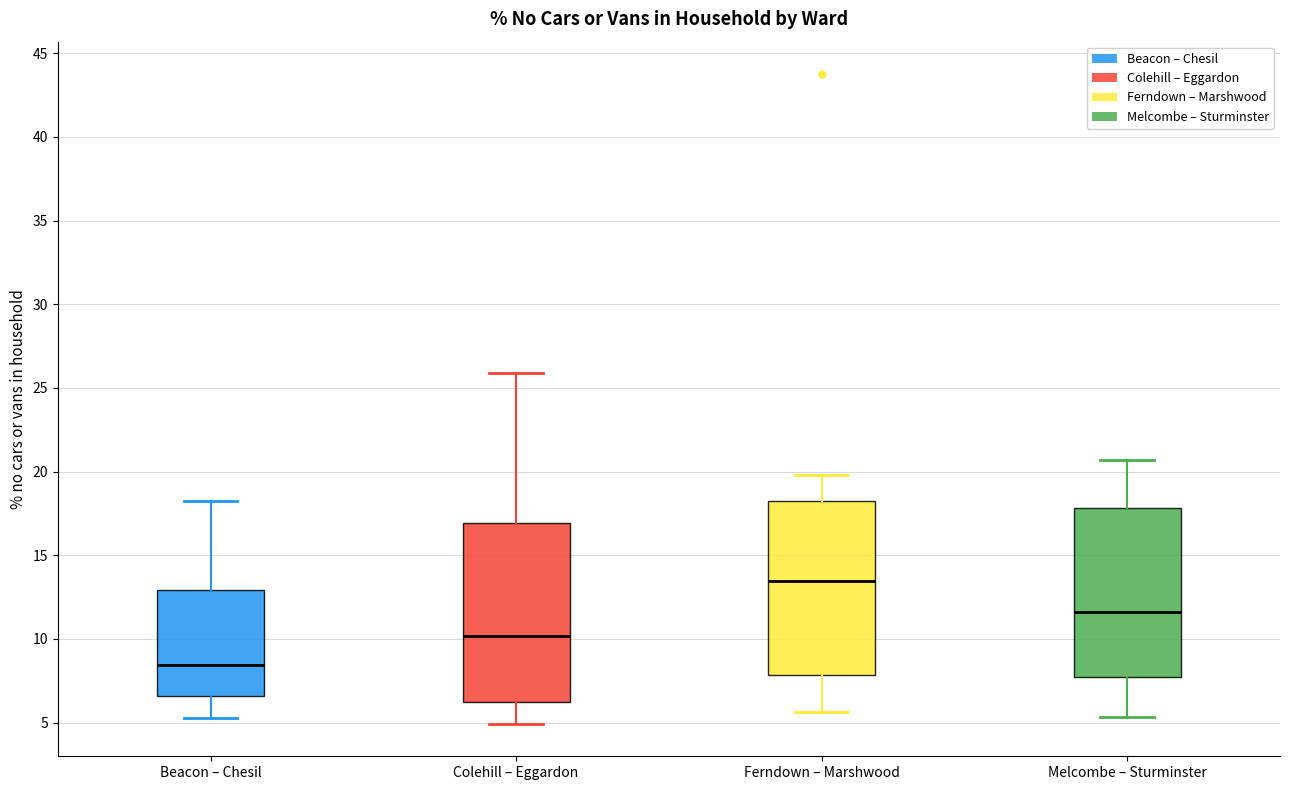

Where does the median line of the box for Beacon – Chesil sit on the y-axis? The values are not printed on the chart, so give them approximately, as read against the axis.

8.5